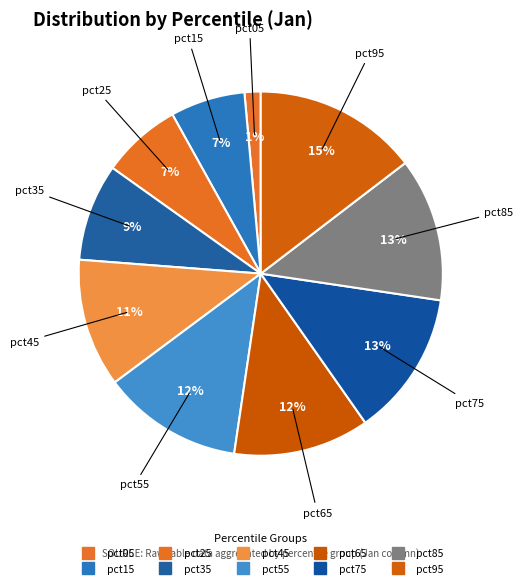

Which has a higher value, pct25 or pct65?

pct65